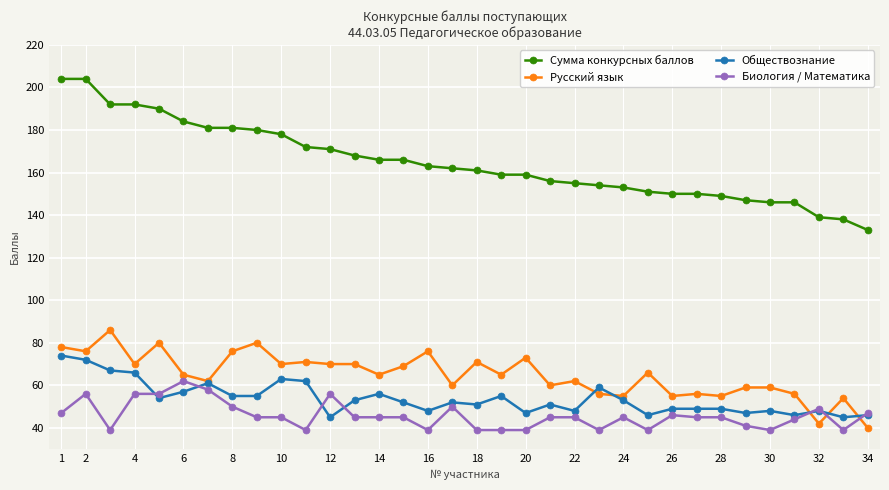

How many lines are shown in the chart?

4